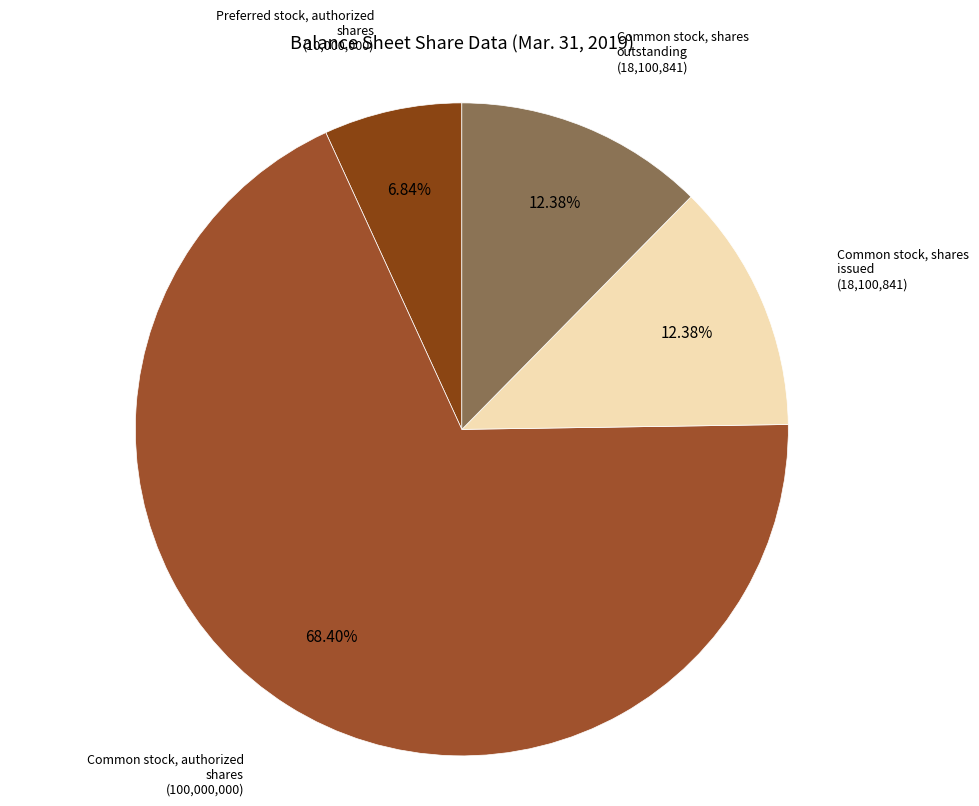

Count the number of slices in the pie.

4